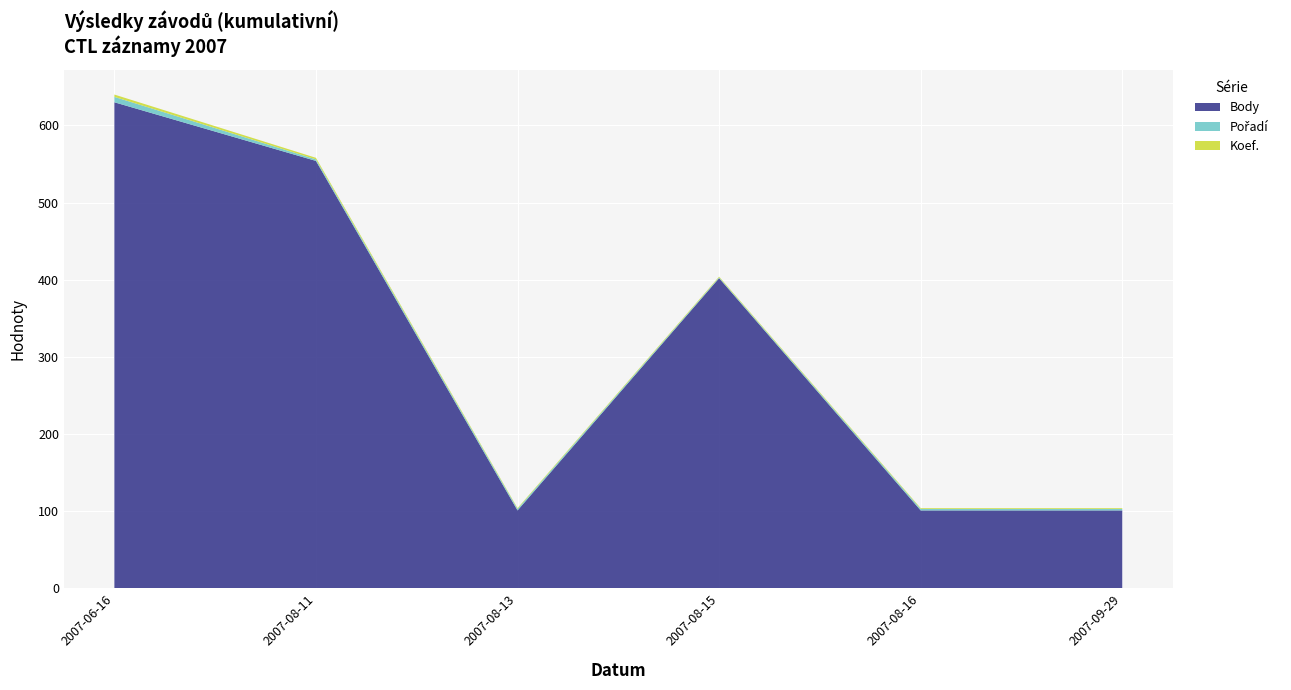

Reading right to left, list all the values displayed in this chart.

Body: 101	101	402	101	554	630
Pořadí: 2	2	1	2	2	7
Koef.: 1	1	1	1	2	3